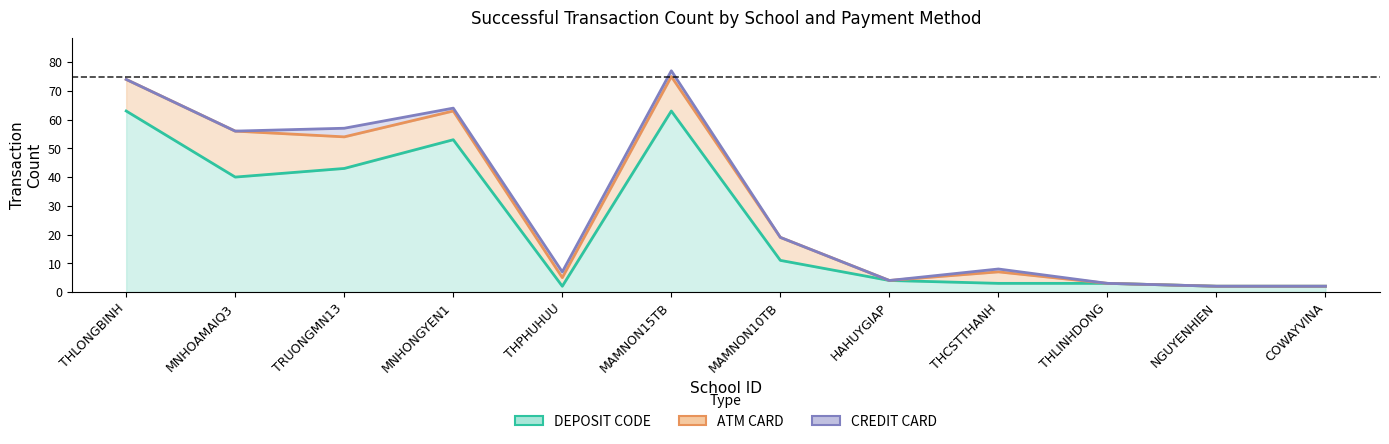

True or false: ATM CARD and CREDIT CARD intersect in this chart.

False